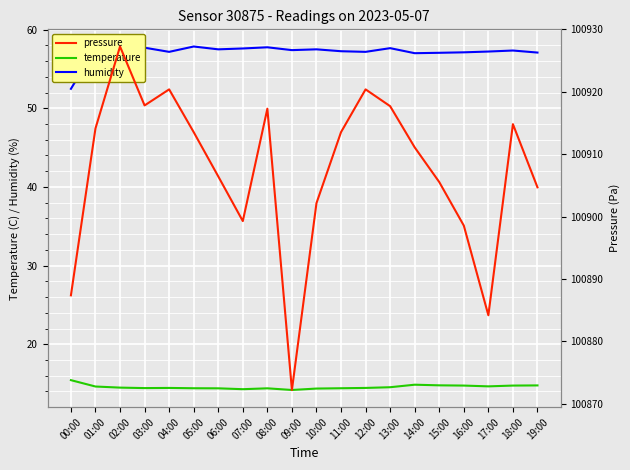

What is the difference between the second highest and second lowest values in the humidity series?

0.8